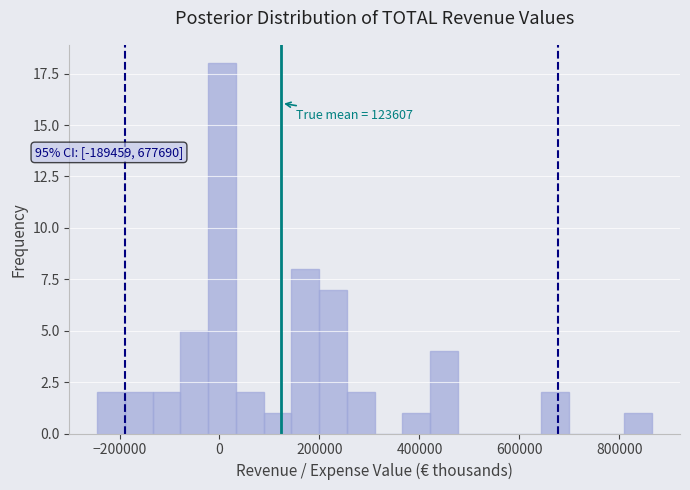

Around what value on the x-axis is the tallest bar? Give the approximate position of its centre, as read against the axis.

0